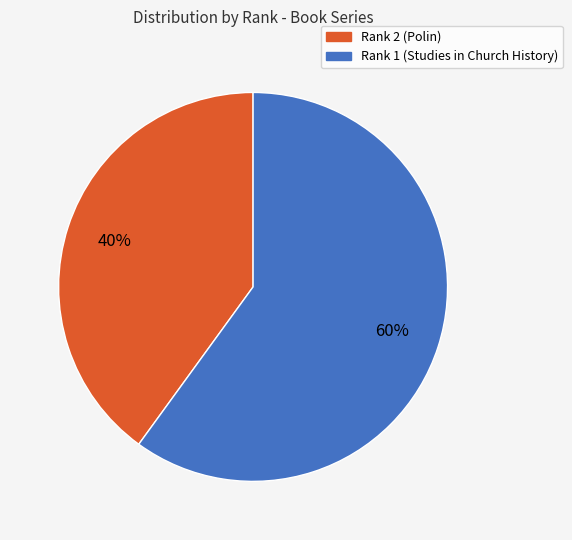

Is there any slice that represents more than half of the pie?

Yes